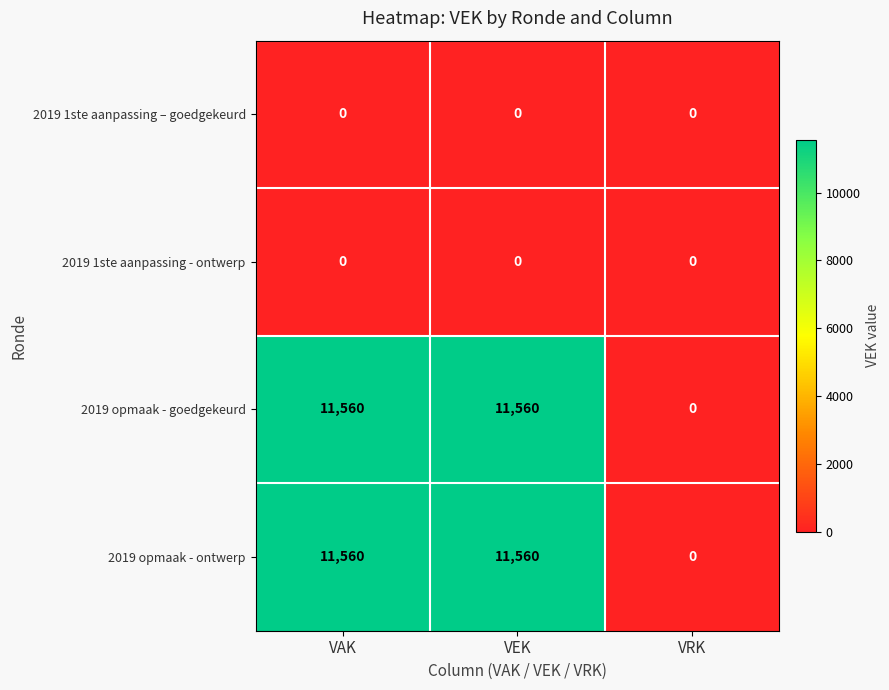

What value does the 2019 opmaak - goedgekeurd series have at VEK, to the nearest 50?

11550